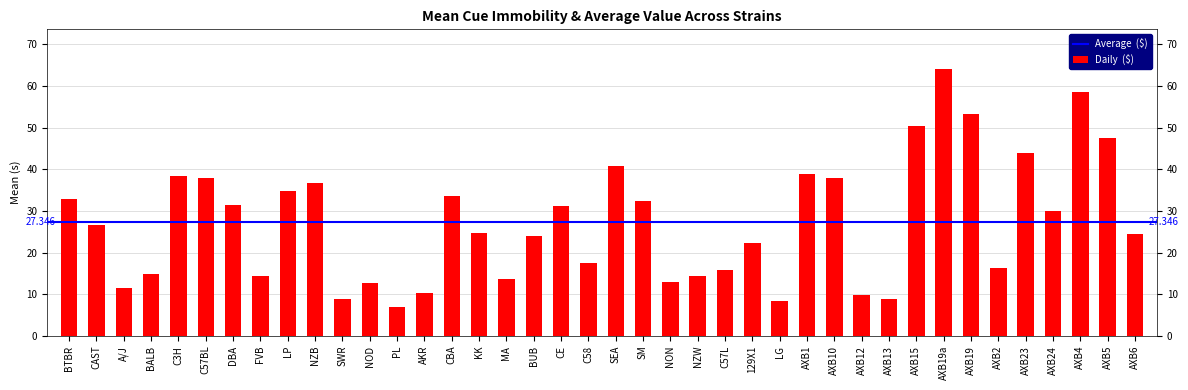

Where does the data first go above 26?

BTBR